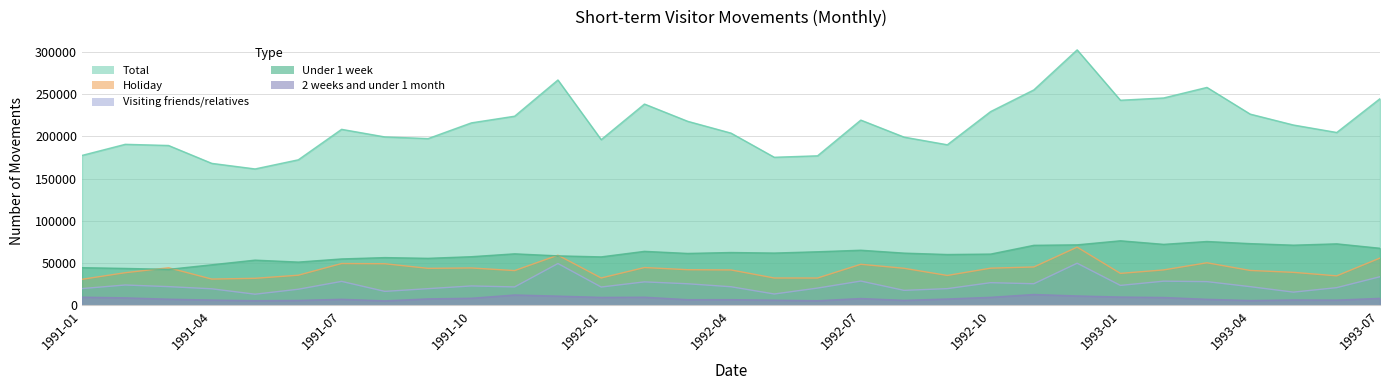

Which series changed the most between 1992-08 and 1993-03?

Total